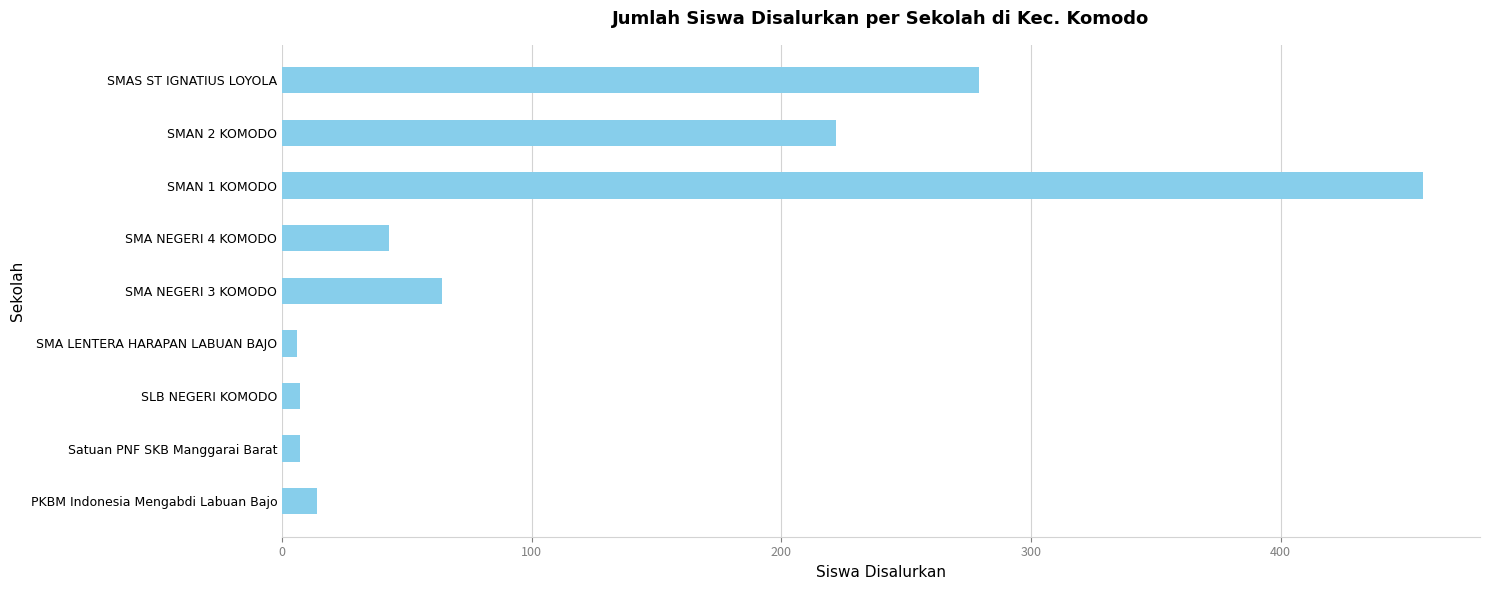

Which has a higher value, SMAS ST IGNATIUS LOYOLA or SLB NEGERI KOMODO?

SMAS ST IGNATIUS LOYOLA